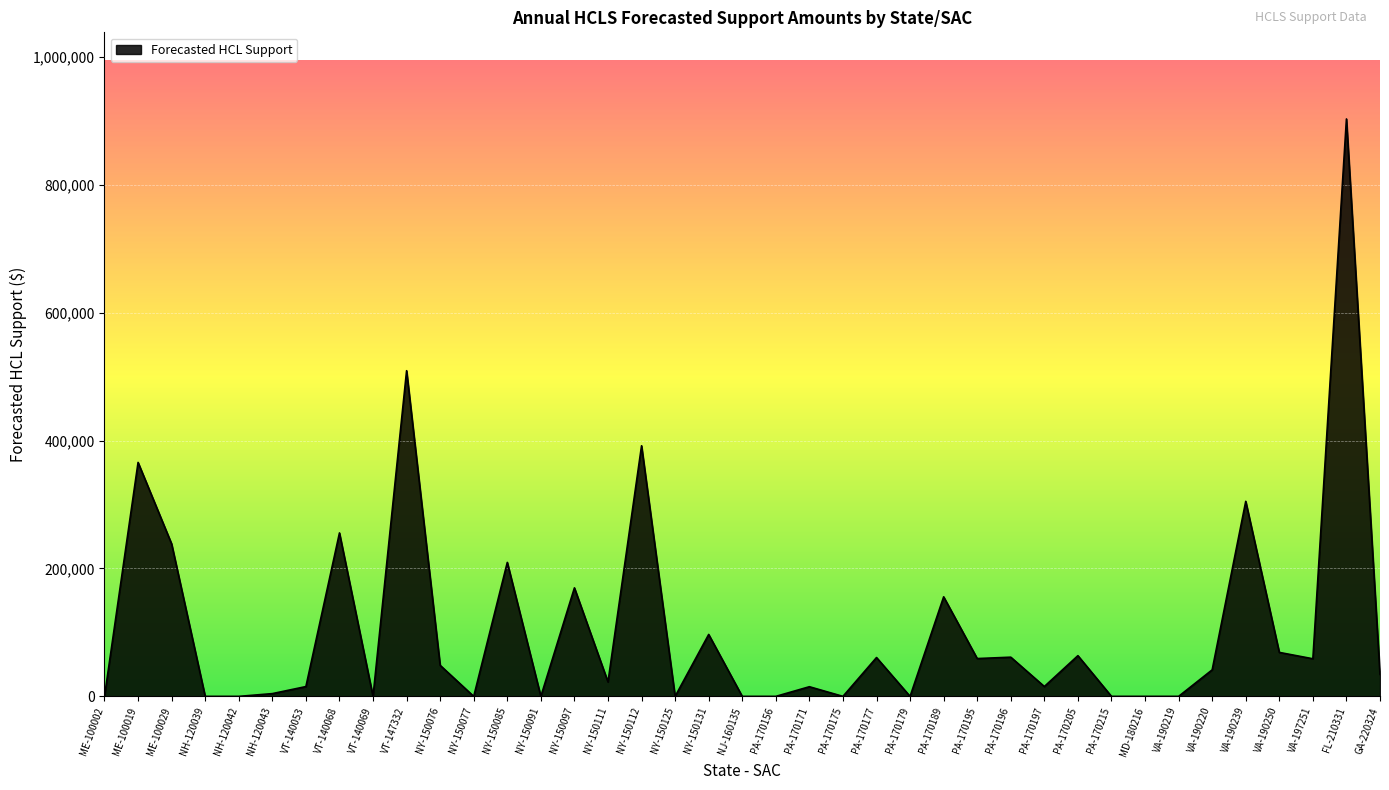

At which category does the data reach its first local peak?

ME-100019